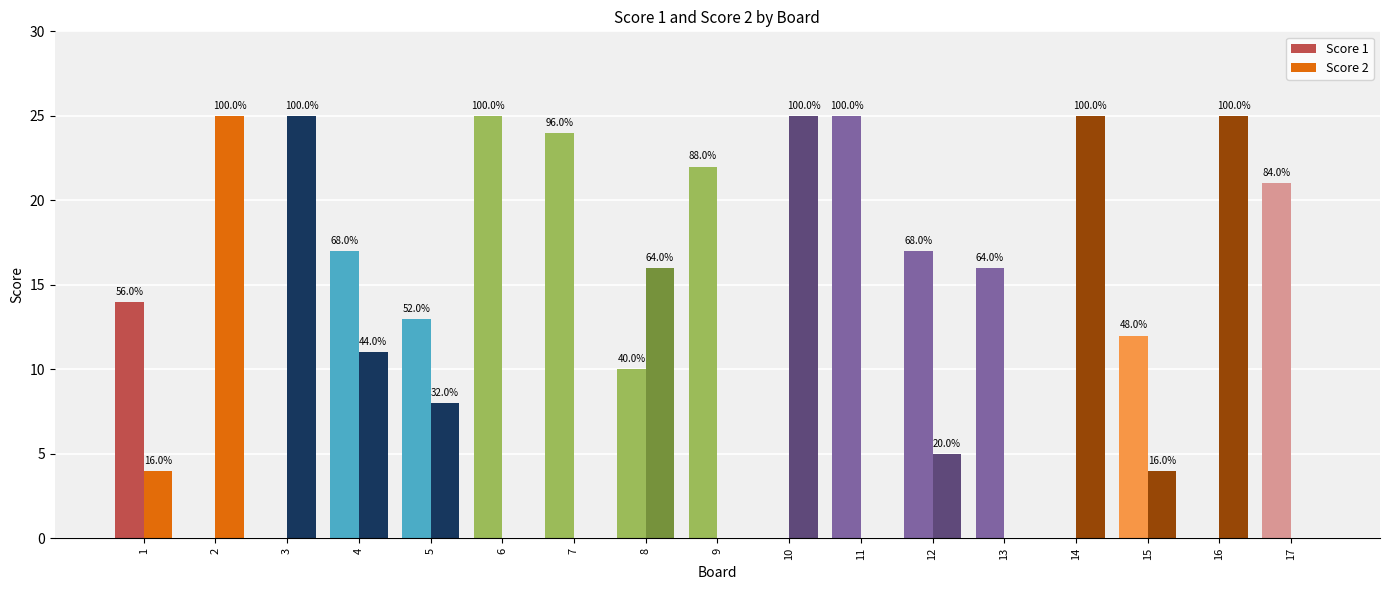

What are all the series names shown in the legend?

Score 1, Score 2